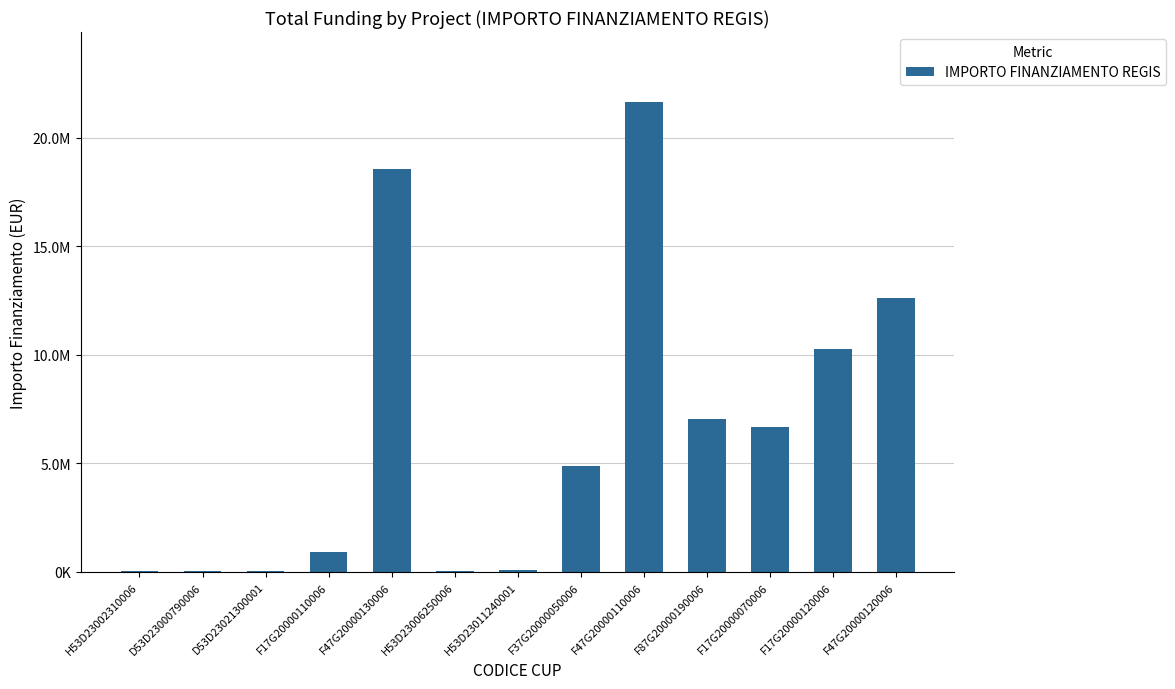

How many values are below 4863405?

6